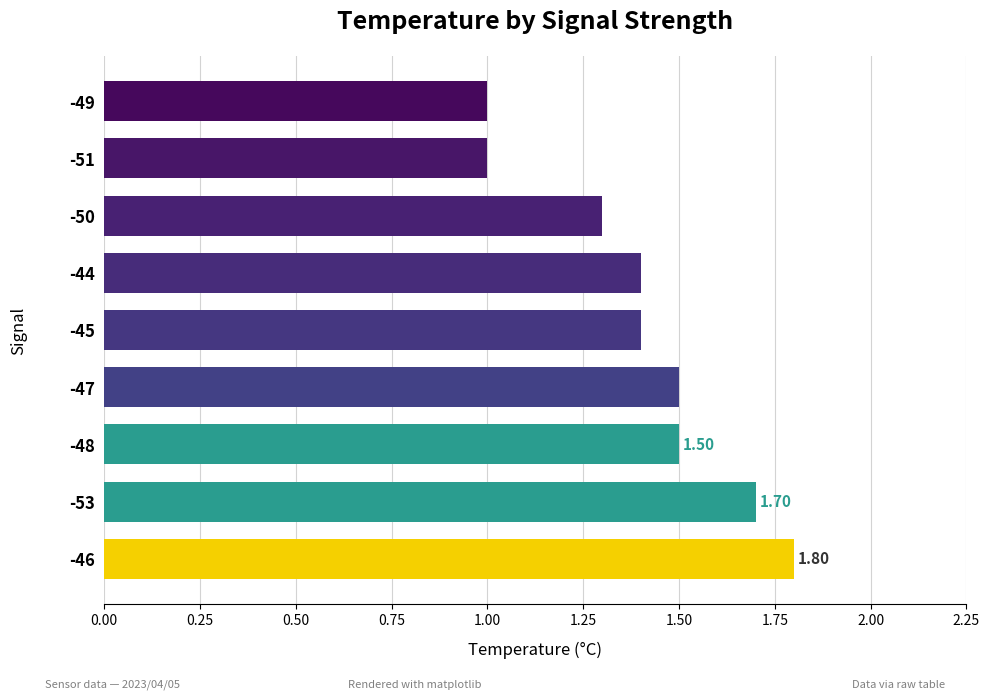

What is the difference between the maximum and second lowest values?

0.8